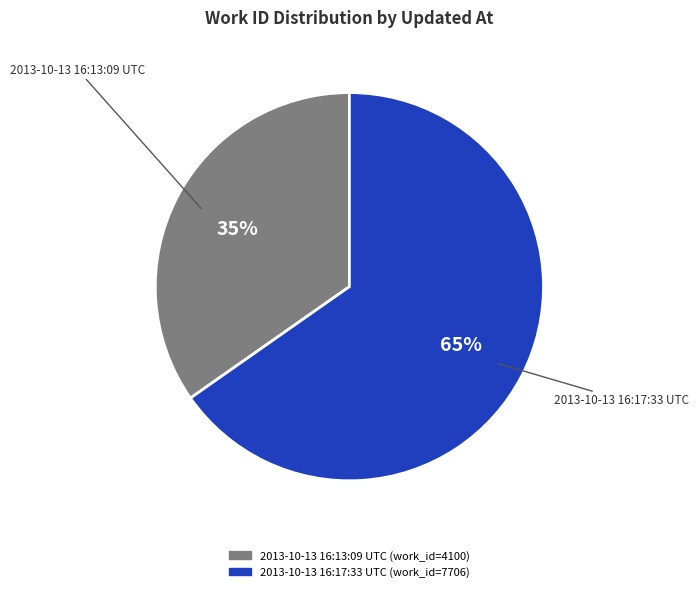

Rank the categories by value from lowest to highest.

2013-10-13 16:13:09 UTC, 2013-10-13 16:17:33 UTC